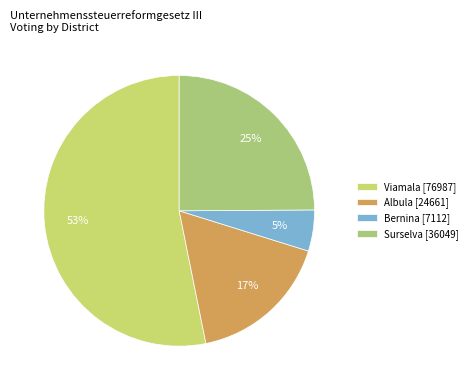

What is the largest slice in the pie chart?

Viamala [76987]